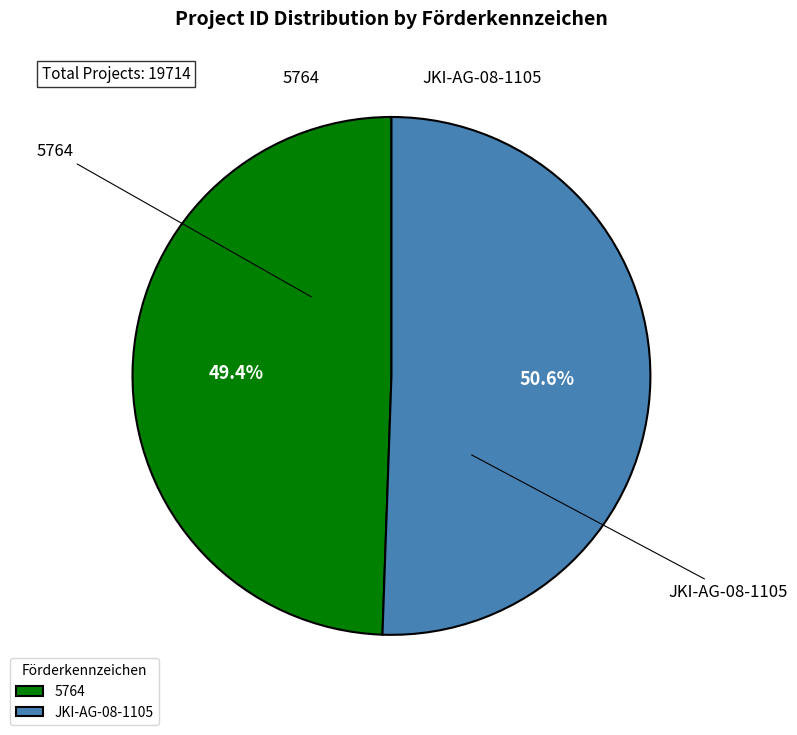

Combined, do JKI-AG-08-1105 and 5764 account for over 50%?

Yes